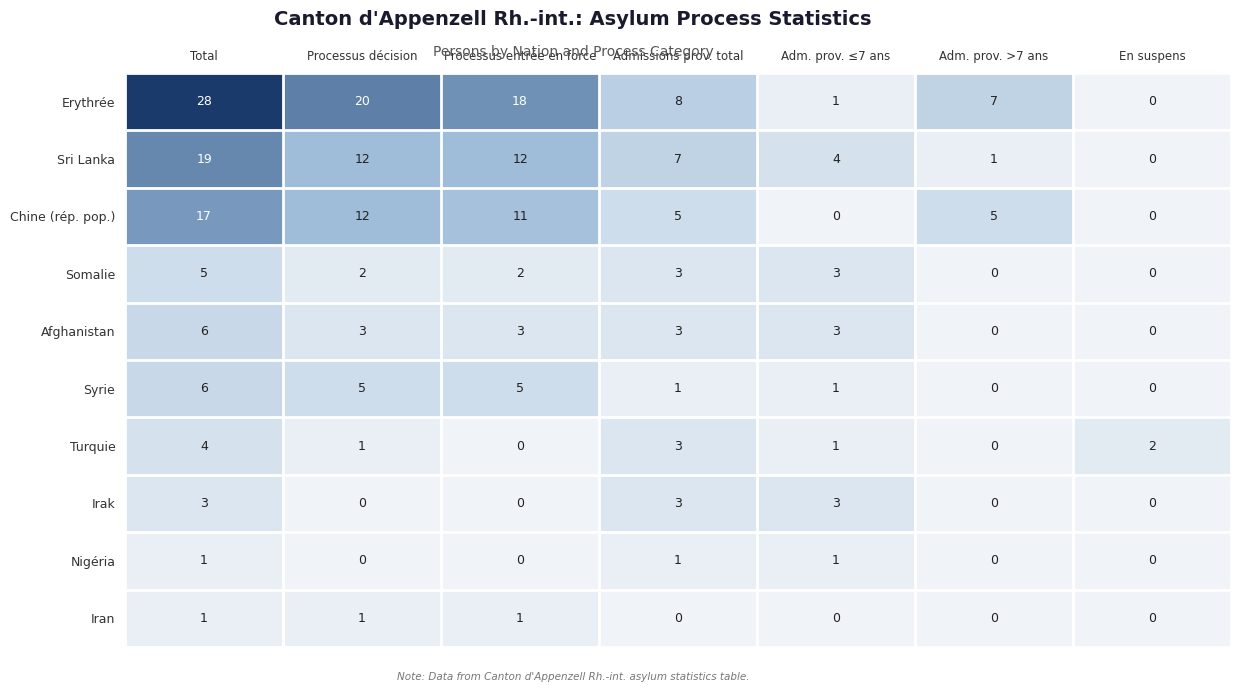

The value of Syrie at Processus décision is 5. True or false?

True